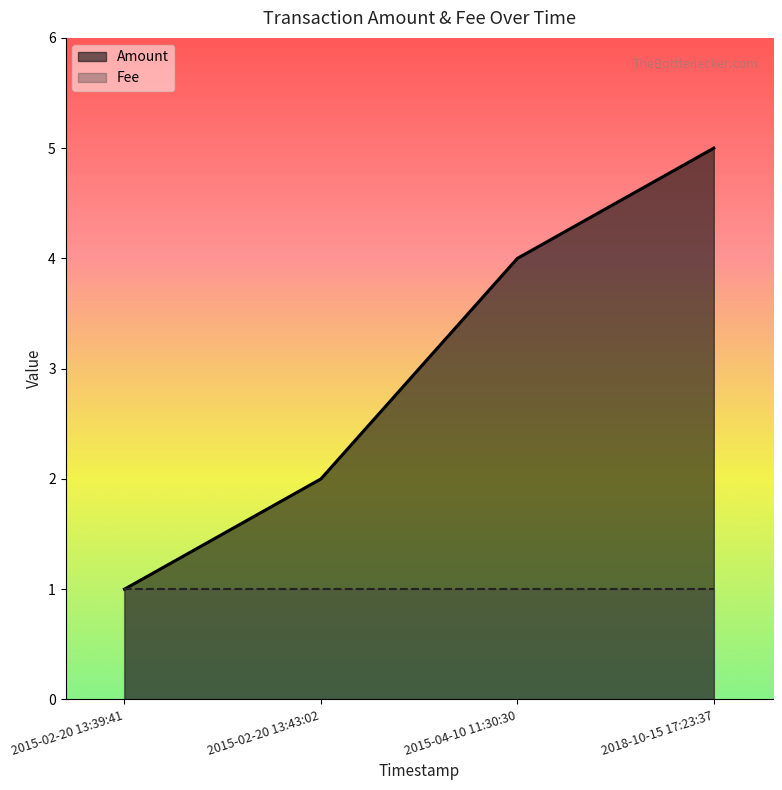

What position from the left is 2015-02-20 13:39:41?

1